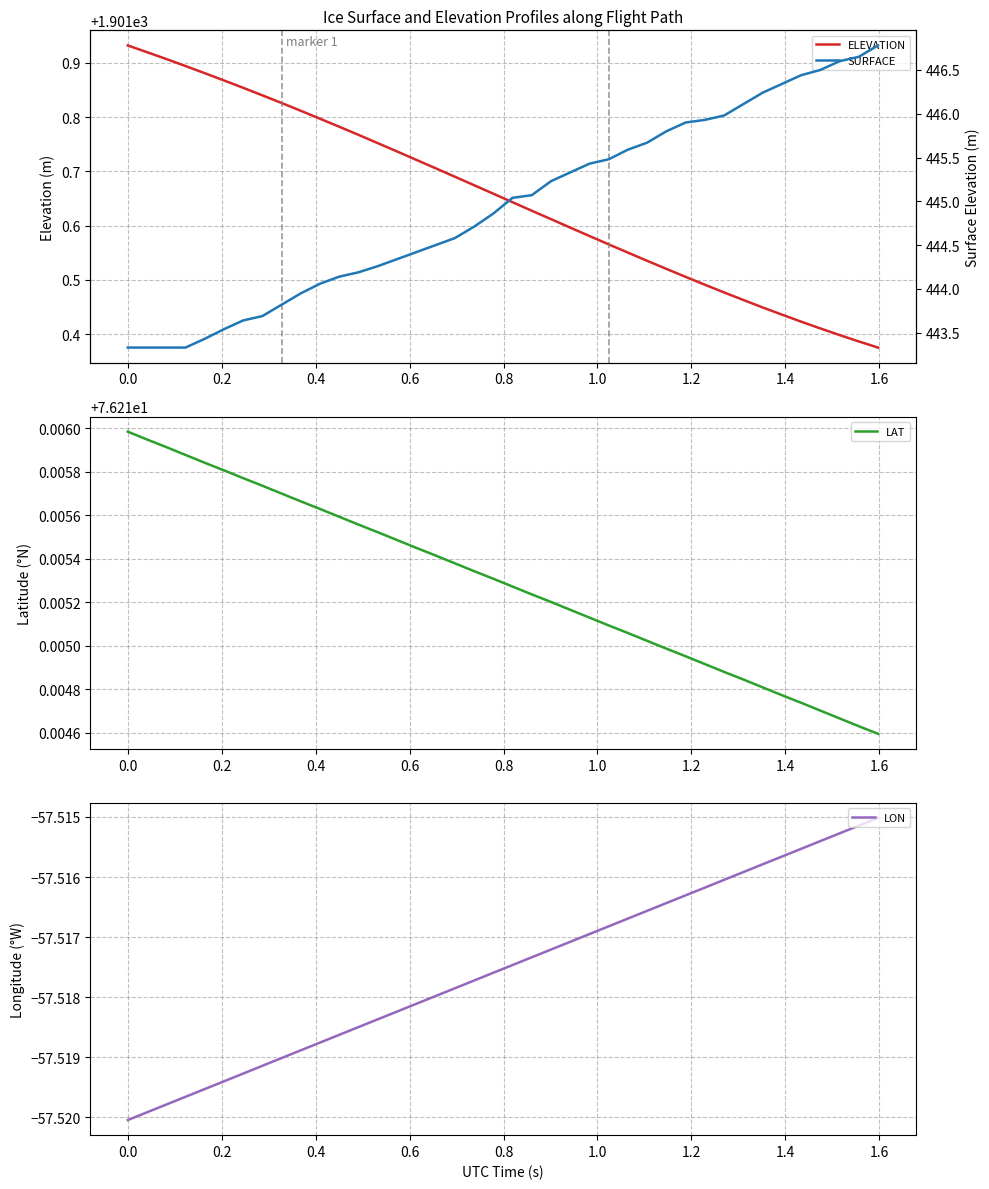

What is the value of the ELEVATION point at the 21st from the left?

1901.6